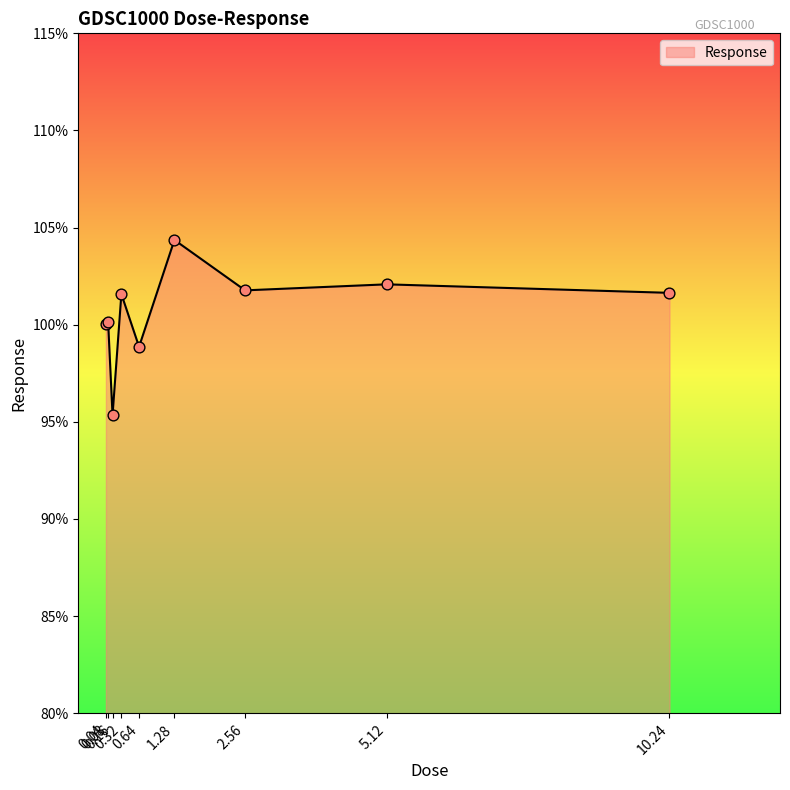

What is the ratio of the value at 0.08 to the value at 0.32?

1.0